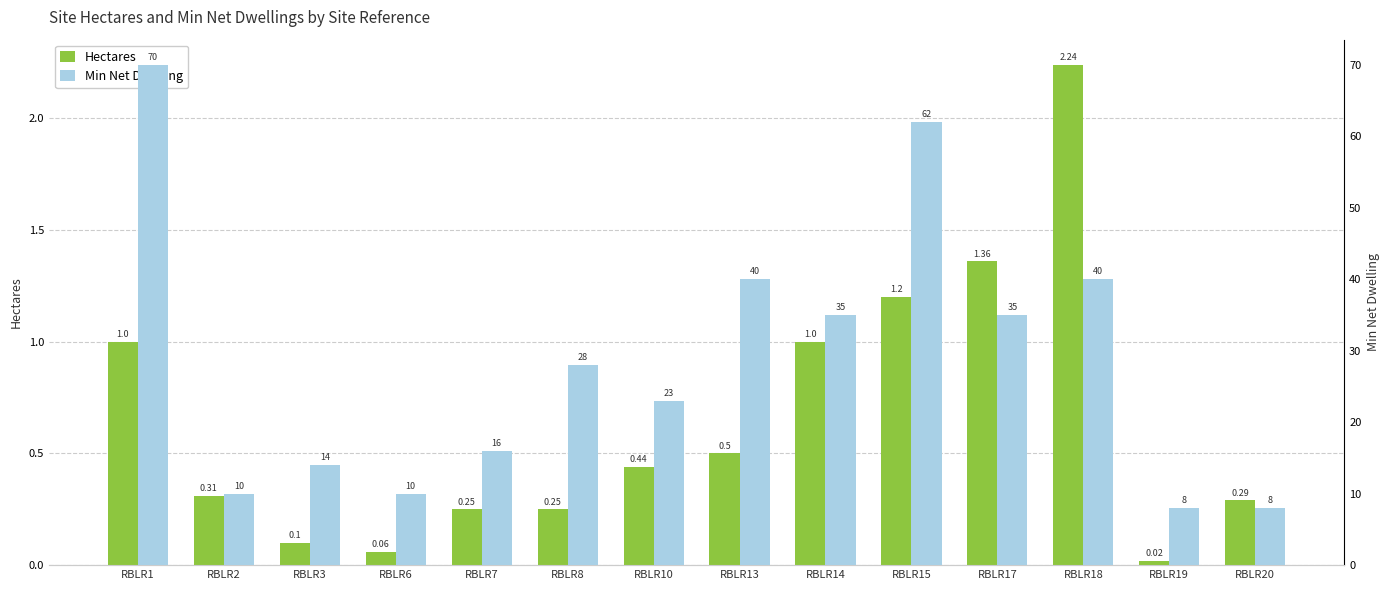

Is the value of Hectares at RBLR1 greater than the value of Min Net Dwelling at RBLR13?

No